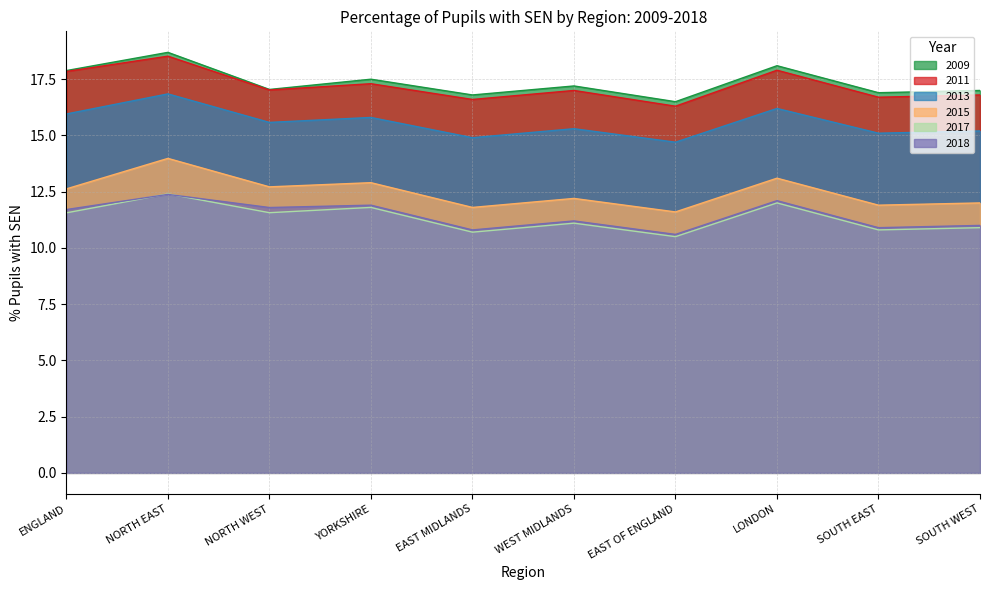

At which label does 2015 first exceed 12?

ENGLAND